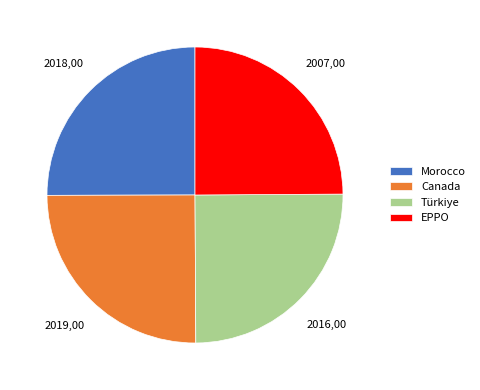

Is it true that Canada is 25% of the pie?

True